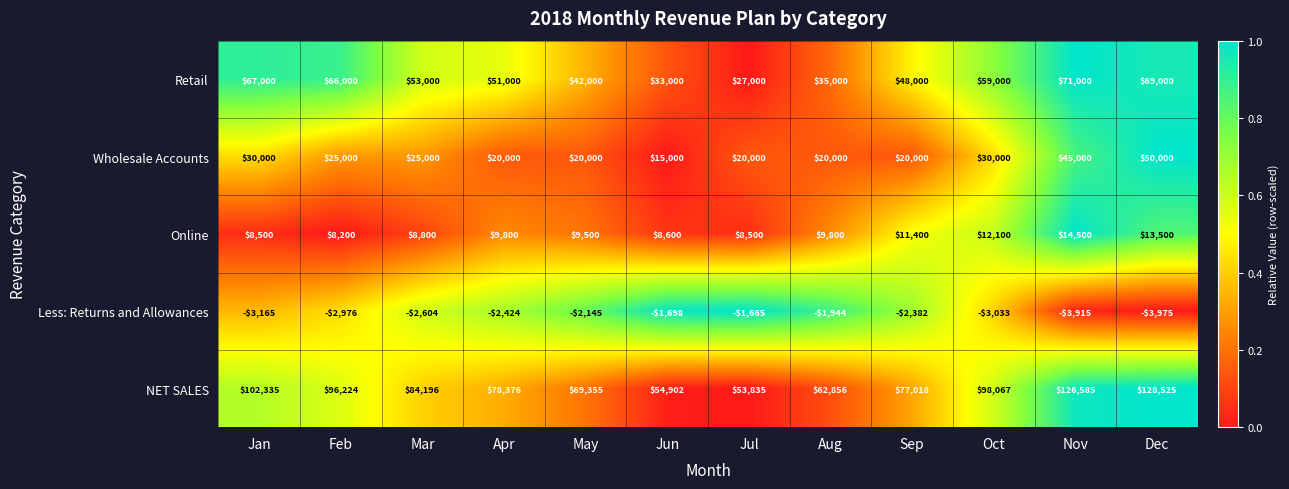

Count the number of data series in this chart.

5